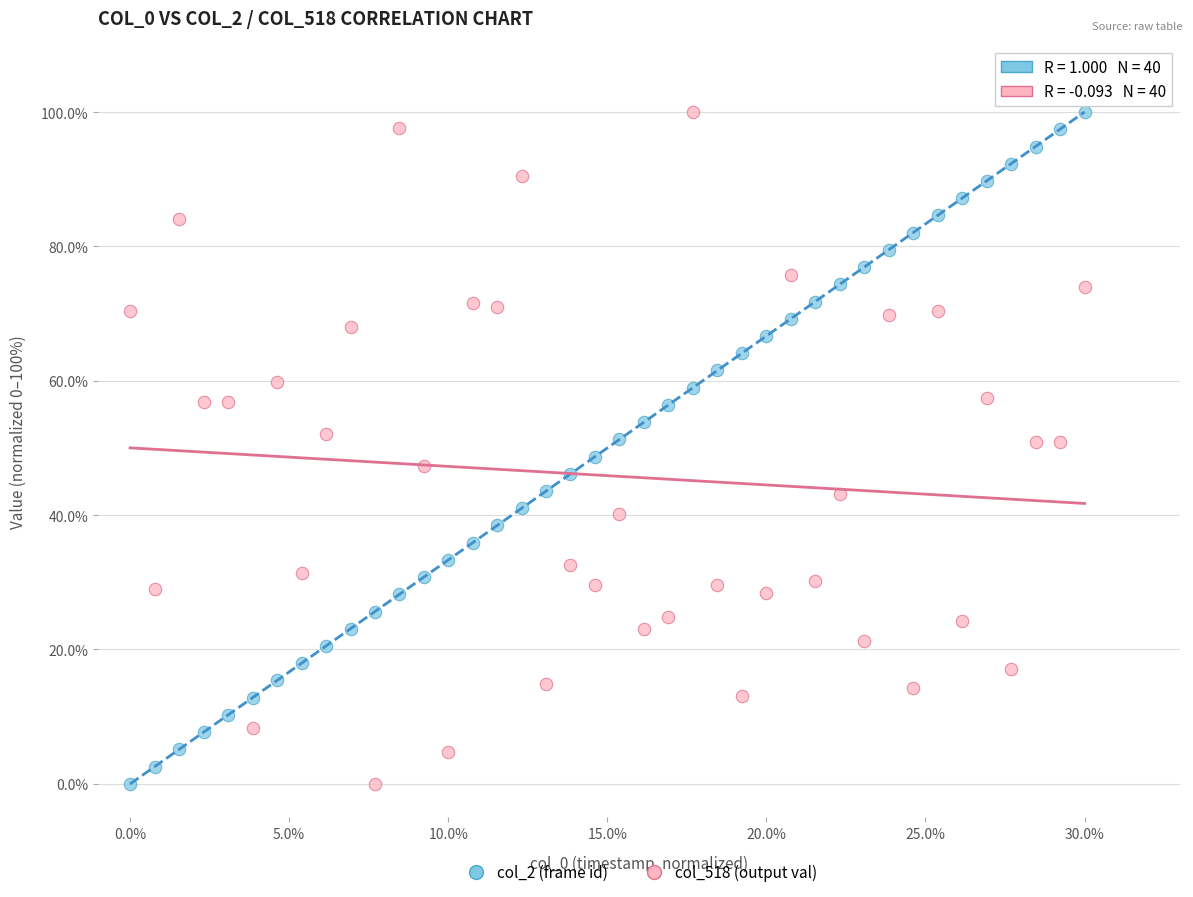

Across all data points, what is the range of X values (max minus min)?

0.3